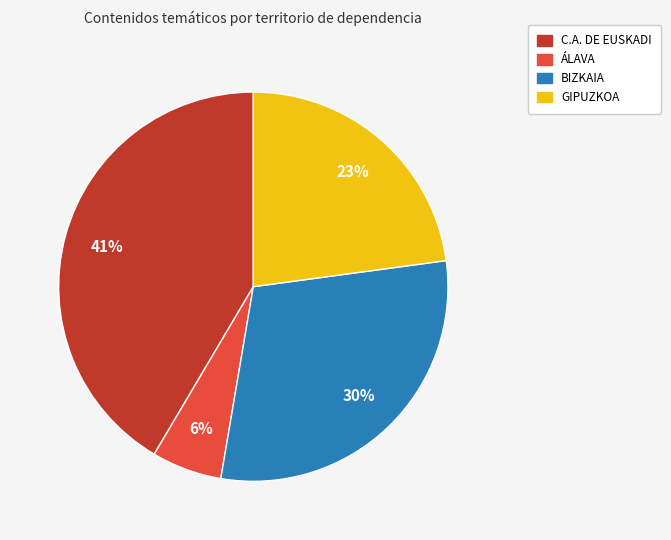

Approximately how many times larger is the value at BIZKAIA compared to GIPUZKOA?

1.3